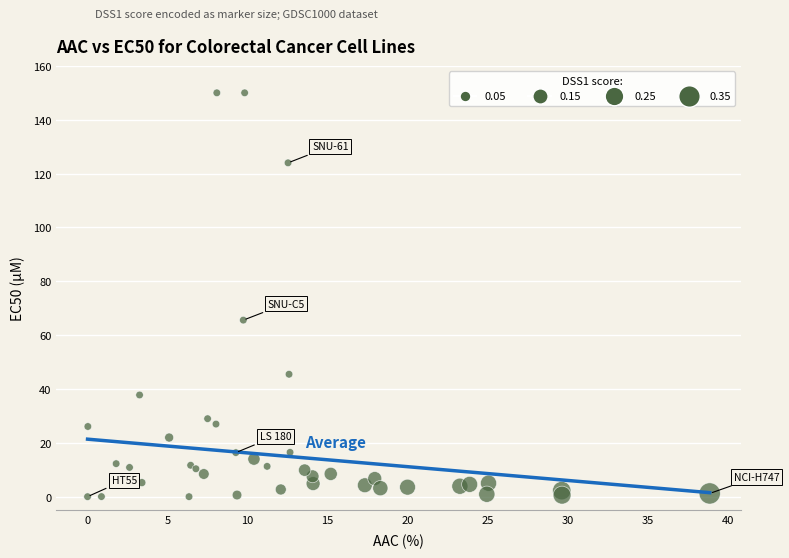

What Y value in the scatter plot is closest to 75?

65.6